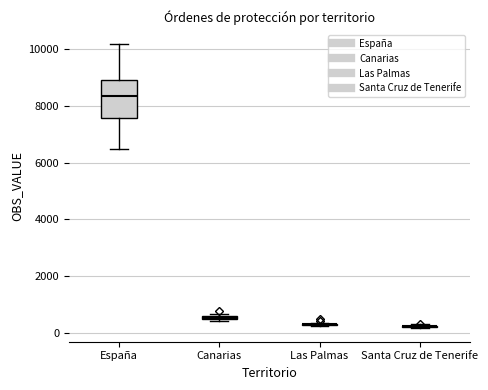

Which box is the tallest, from its lower edge to its upper edge?

España